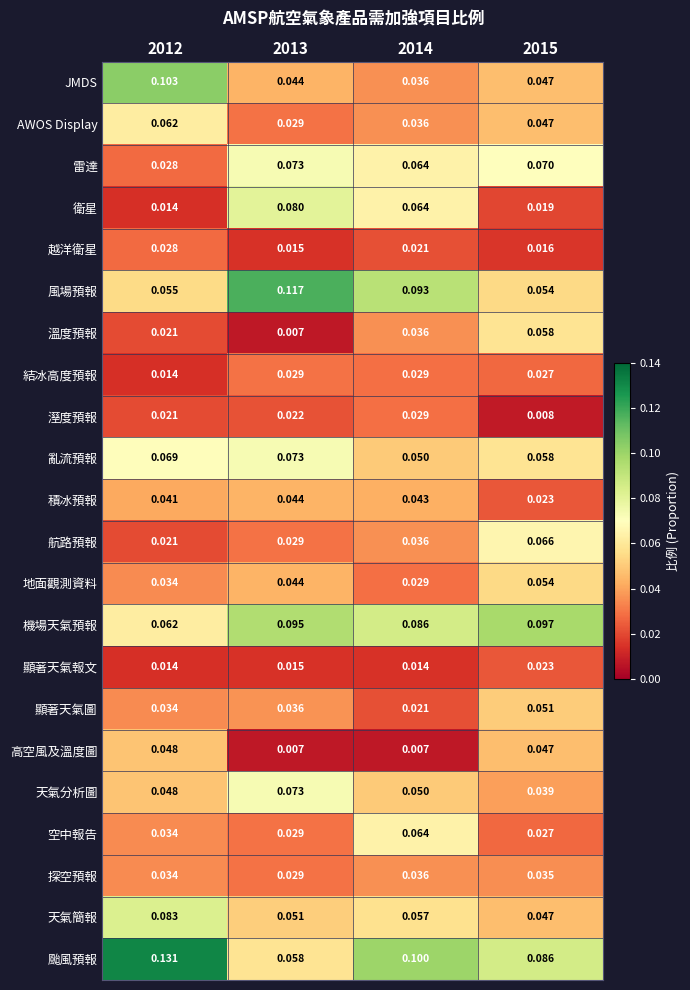

Is the value of 衛星 at 2015 greater than the value of JMDS at 2013?

No